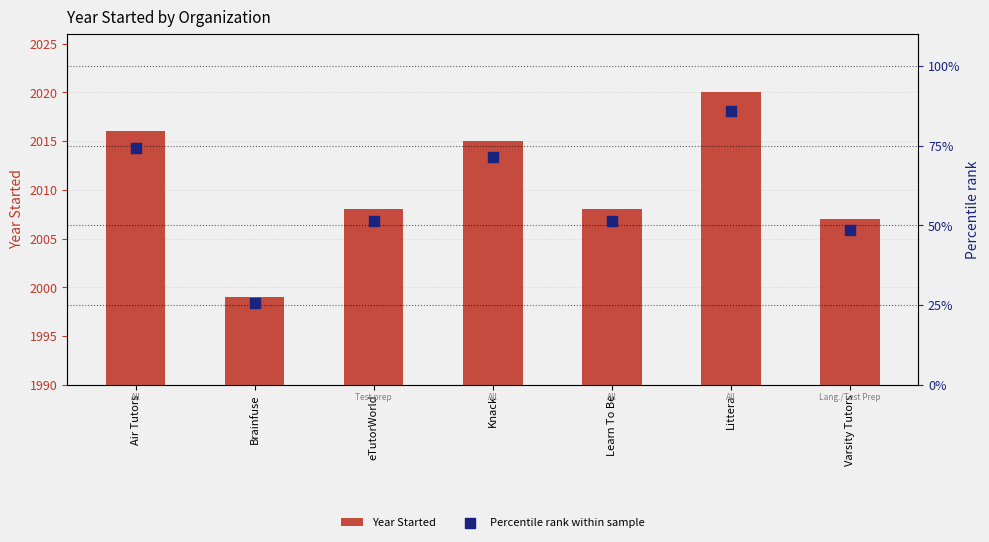

Which series has the widest spread of Y values?

Percentile rank within sample